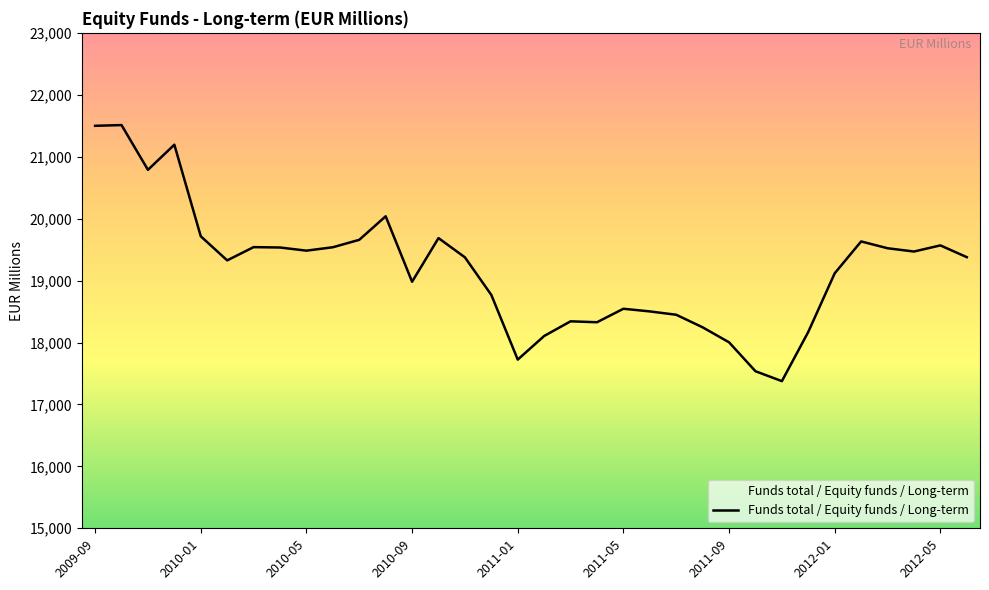

What is the difference between the maximum and minimum values?

4135